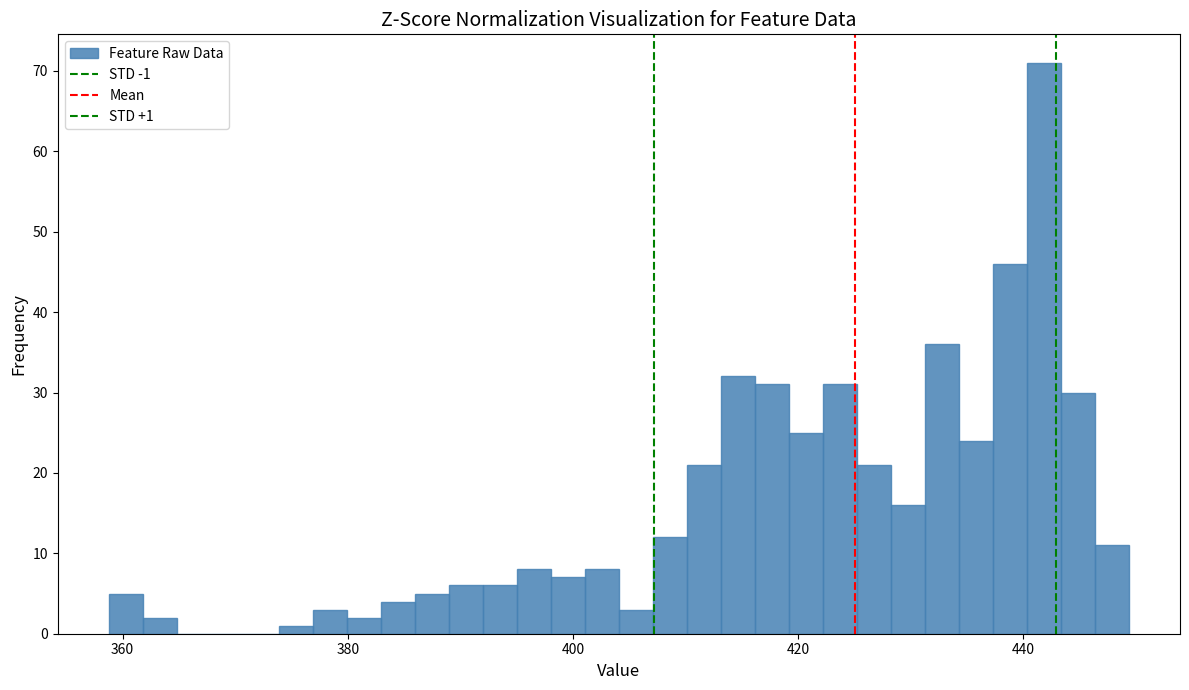

Around what value on the x-axis is the tallest bar? Give the approximate position of its centre, as read against the axis.

442